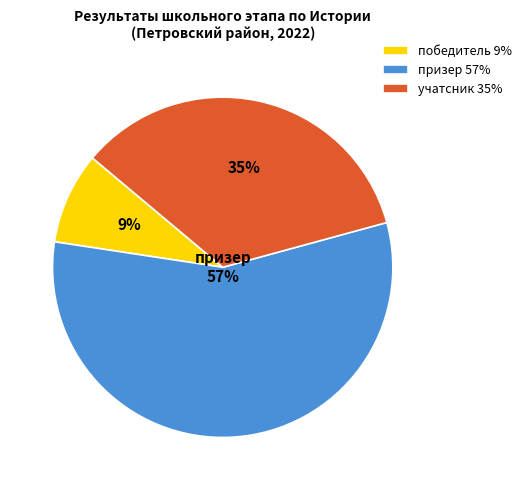

Is it true that призер 57% is 57% of the pie?

True